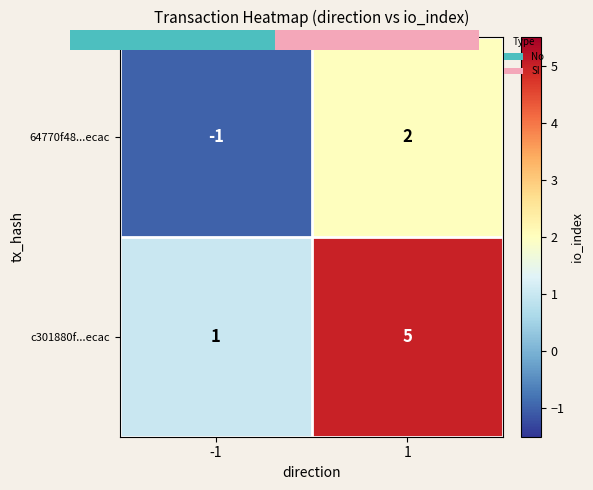

At which label does 64770f48...ecac reach its minimum?

-1